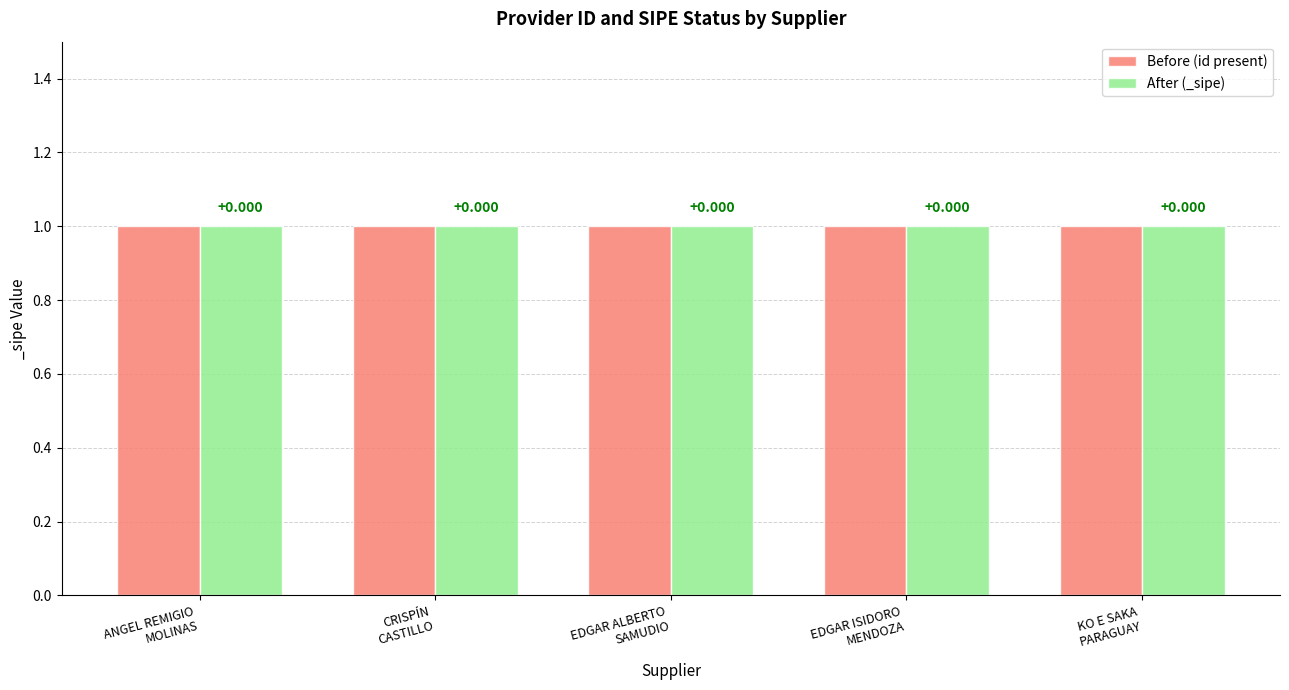

What is the label of the 4th bar from the left?

EDGAR ISIDORO
MENDOZA